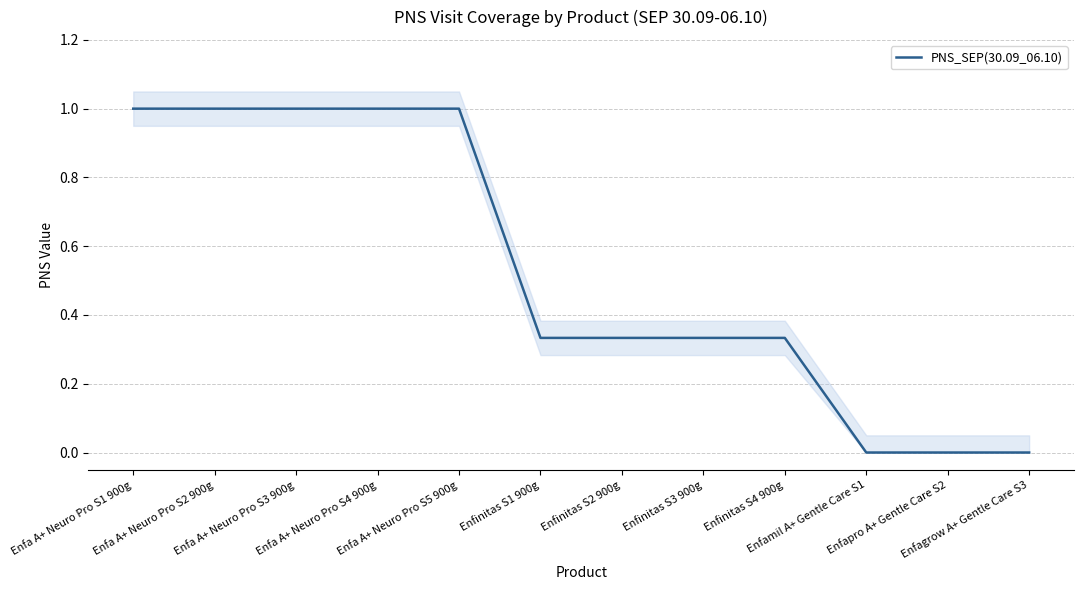

Does the chart have visible grid lines?

Yes